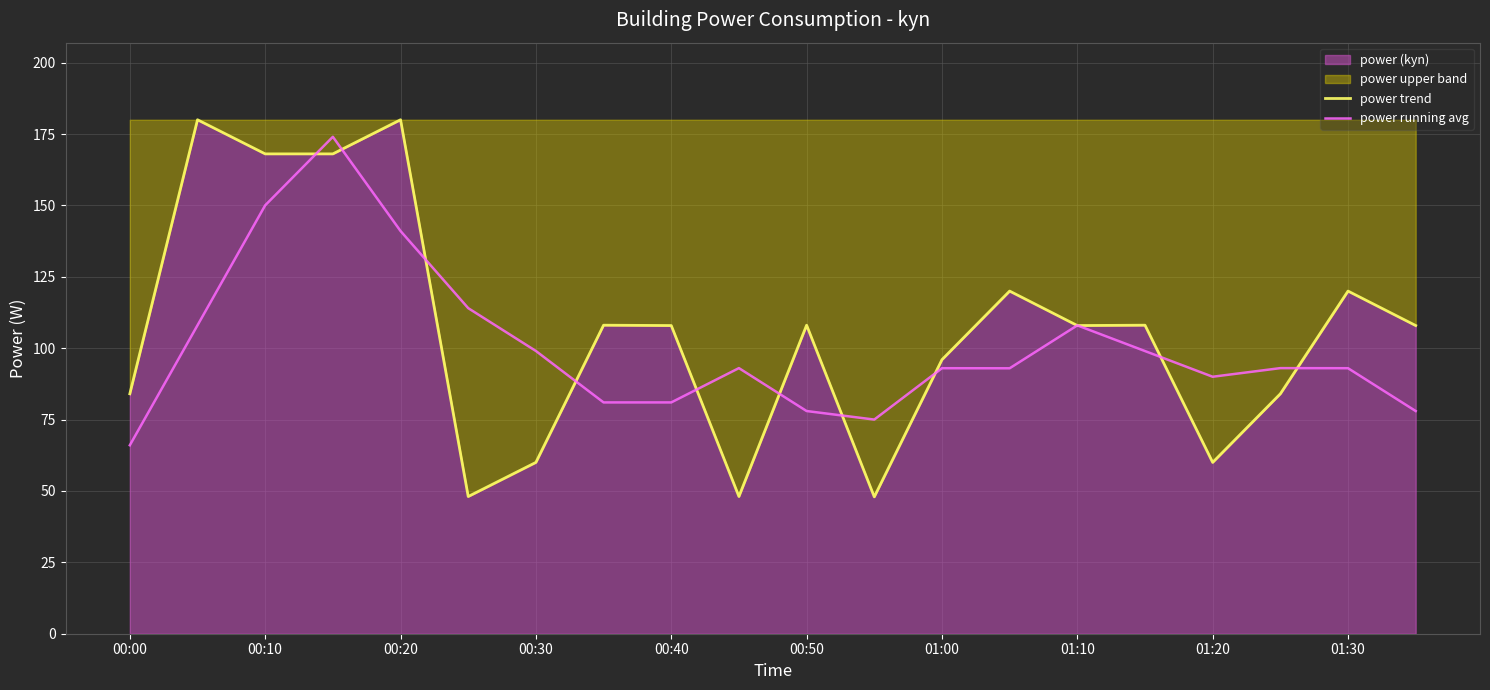

The value of power running avg at 01:30 is 93.0. True or false?

True